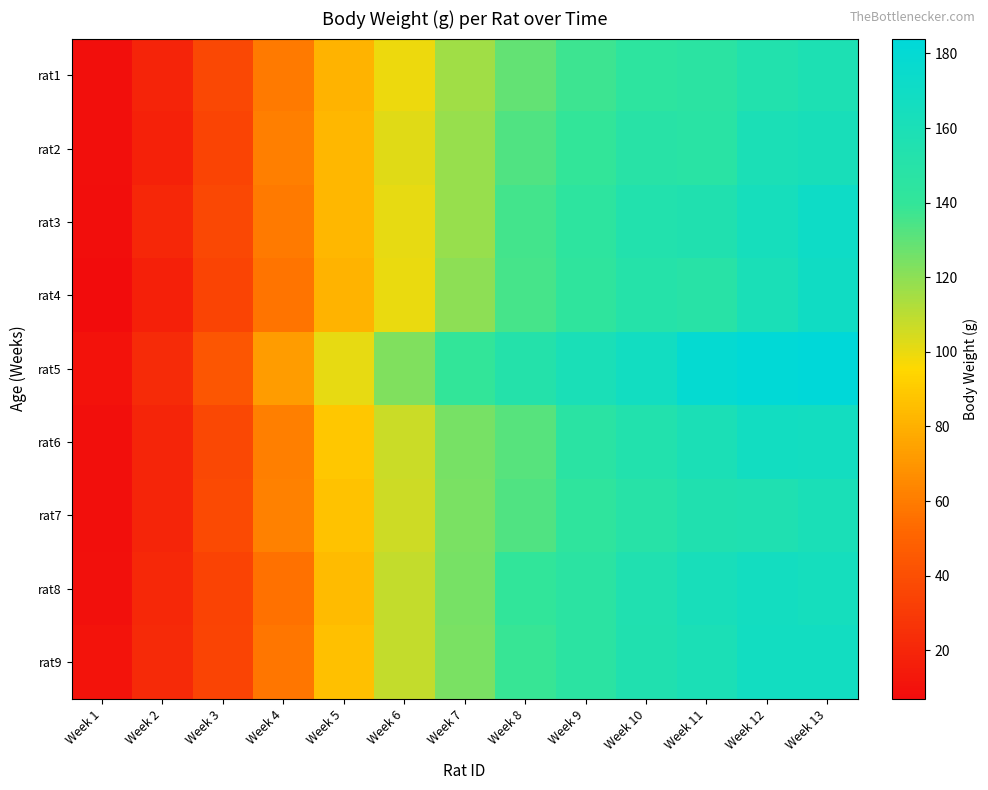

List the series in order of their peak value, lowest first.

rat1, rat7, rat2, rat8, rat6, rat9, rat4, rat3, rat5